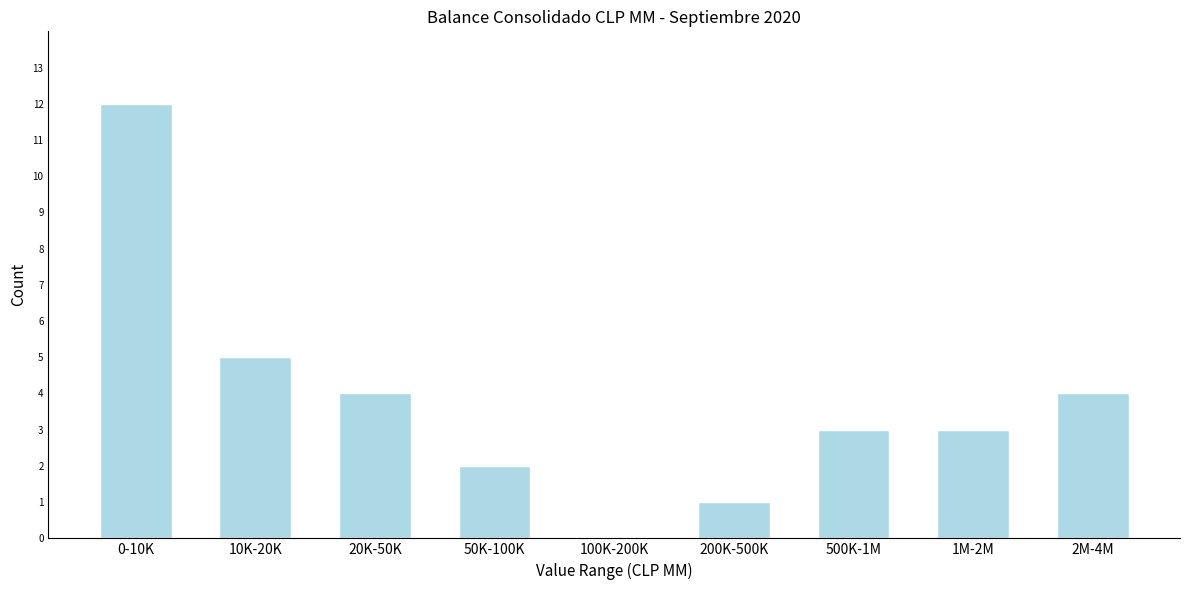

Reading left to right, what are all the values shown in this chart?

0-10K=12	10K-20K=5	20K-50K=4	50K-100K=2	100K-200K=0	200K-500K=1	500K-1M=3	1M-2M=3	2M-4M=4